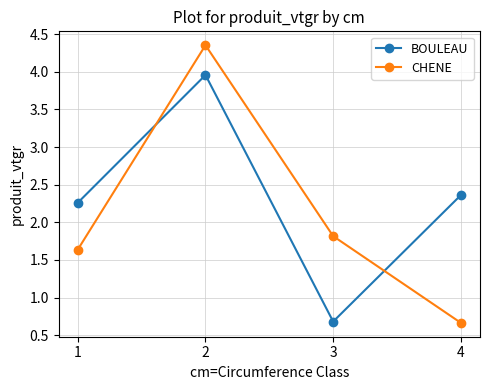

What is the difference between the second highest and minimum values in the CHENE series?

1.2